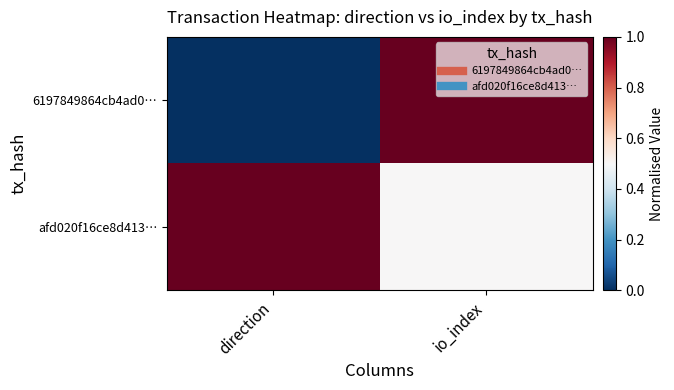

What is the difference between the highest and lowest values at direction?

1.0